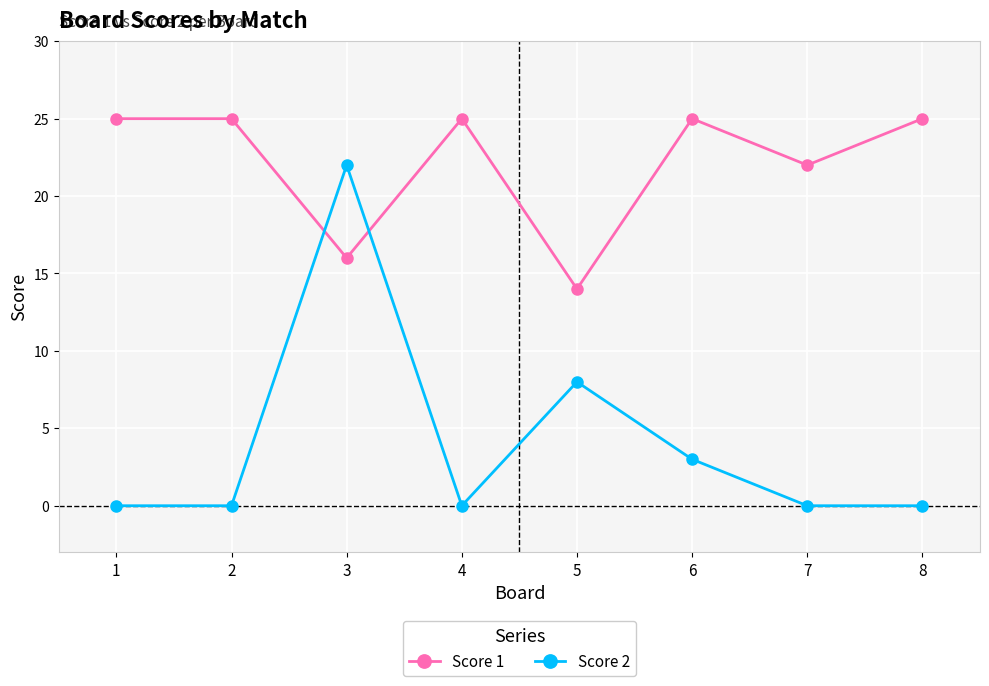

How many data points does each series have?

8